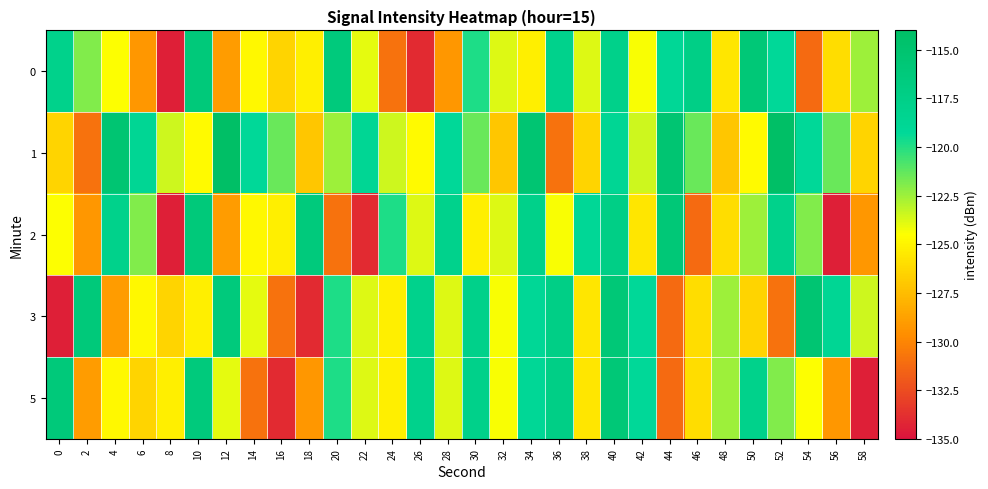

At which category is the sum across all series the highest?

40